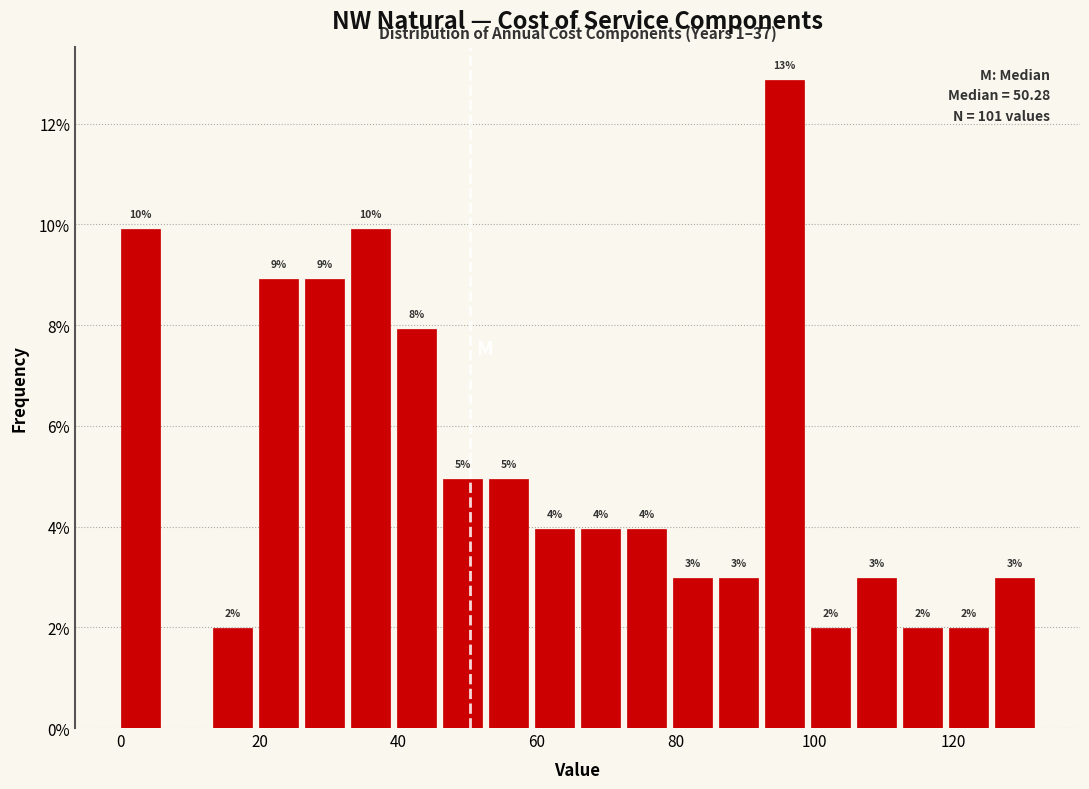

Read against the x-axis, roughly where is the centre of the tallest bar?

96